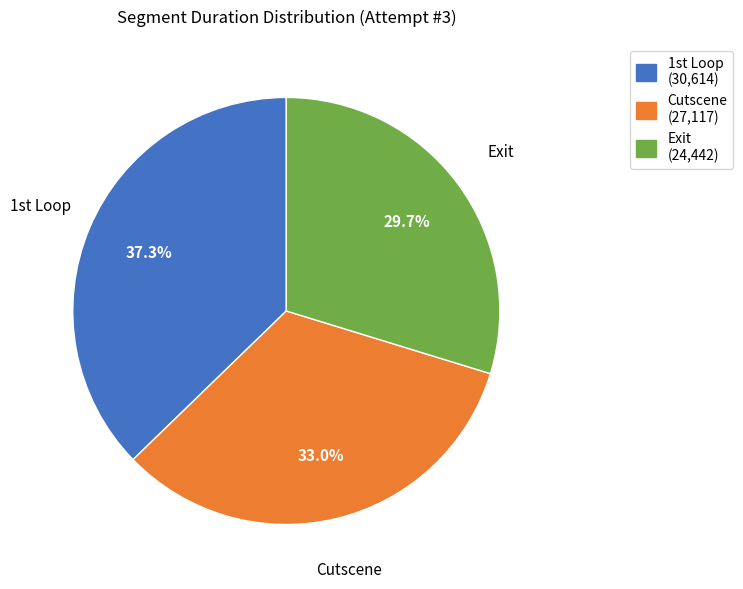

How many segments does this pie chart have?

3